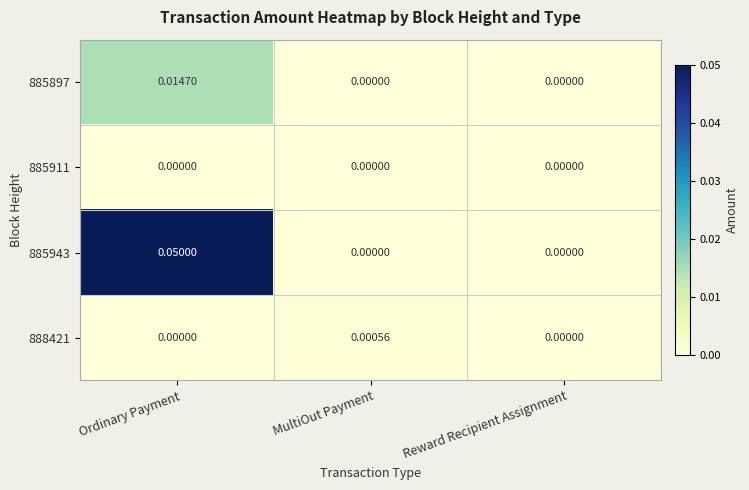

Which category has the highest value across all series?

Ordinary Payment